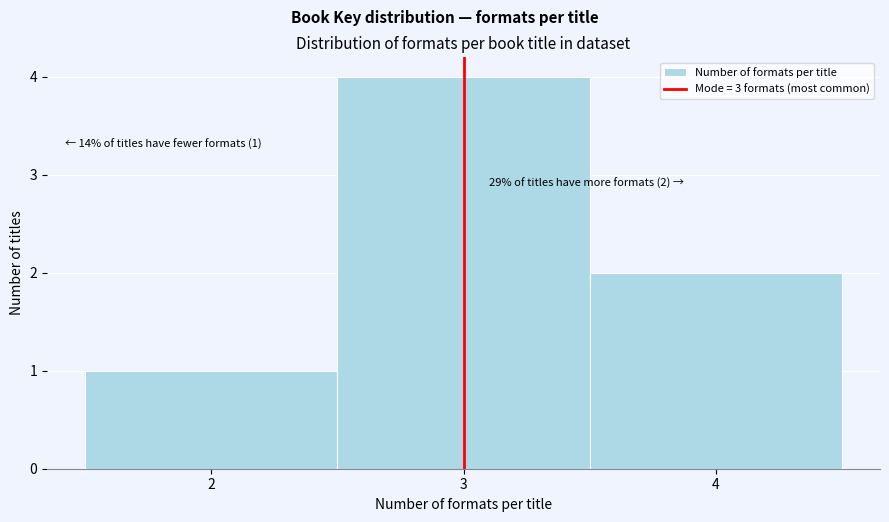

Over which range of the x-axis is the bar tallest?

2.5 to 3.5